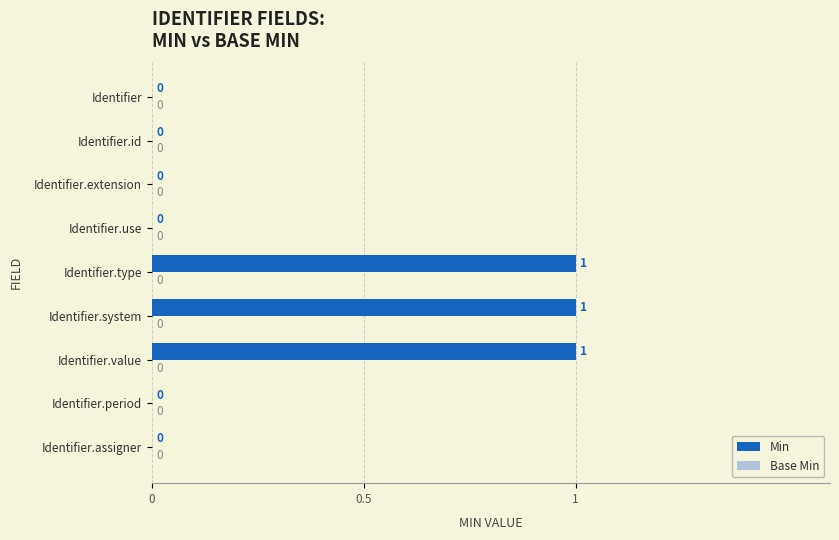

Which has a higher value, Identifier.type or Identifier?

Identifier.type